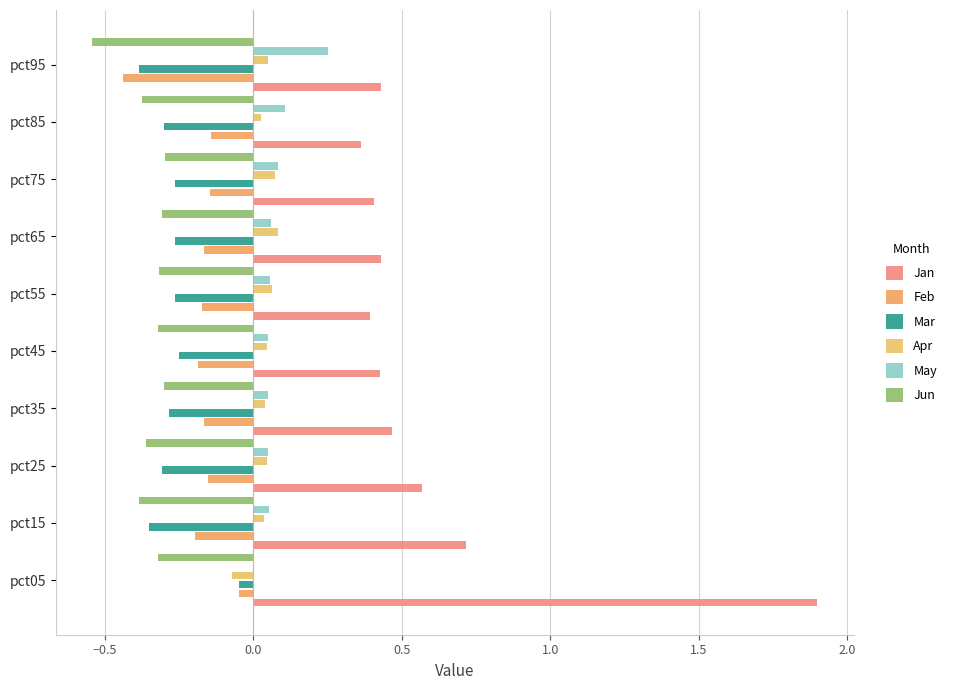

Count the number of data series in this chart.

6